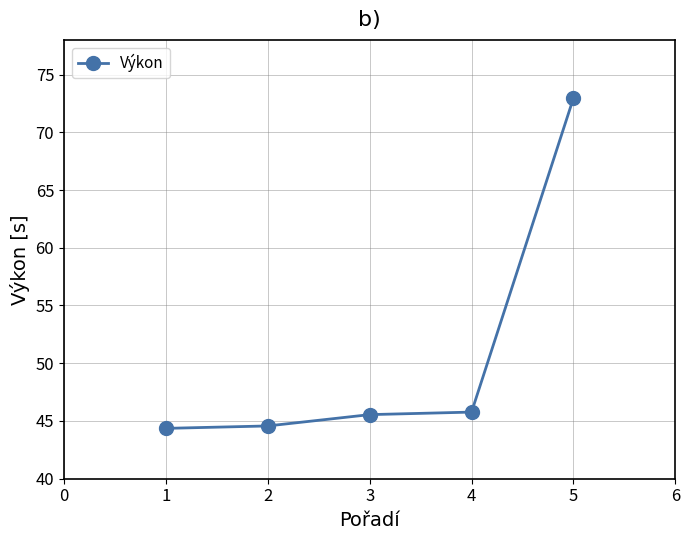

What is the value of the 1st point from the left?

44.4